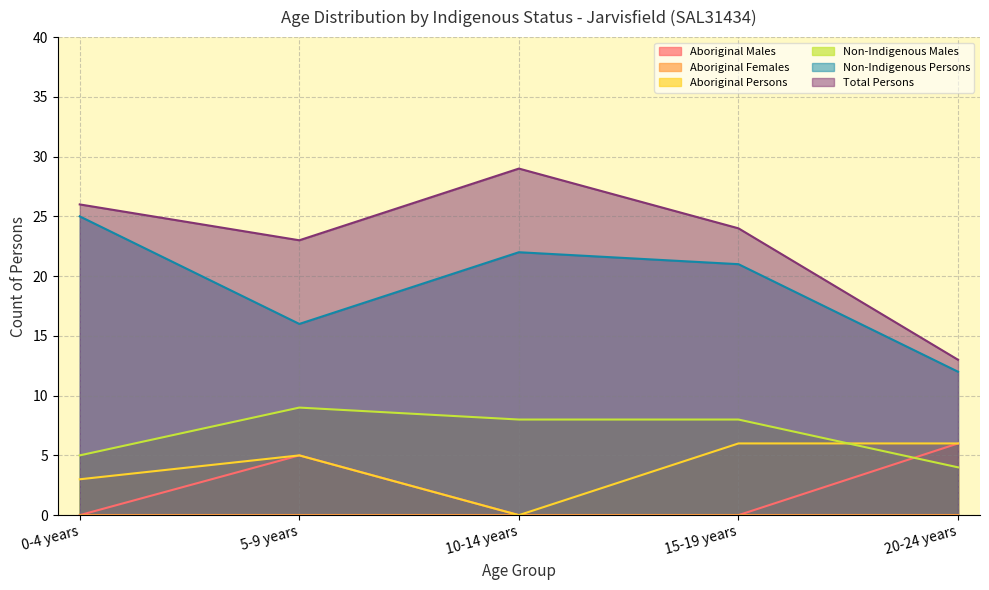

What are all the series names shown in the legend?

Aboriginal Males, Aboriginal Females, Aboriginal Persons, Non-Indigenous Males, Non-Indigenous Persons, Total Persons